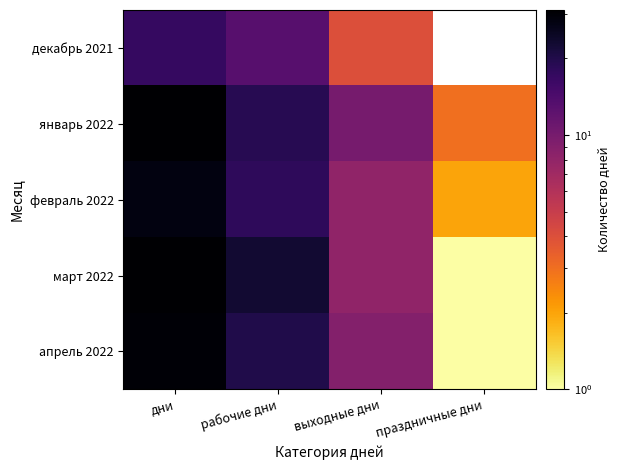

What value does the апрель 2022 series have at дни?

30.0